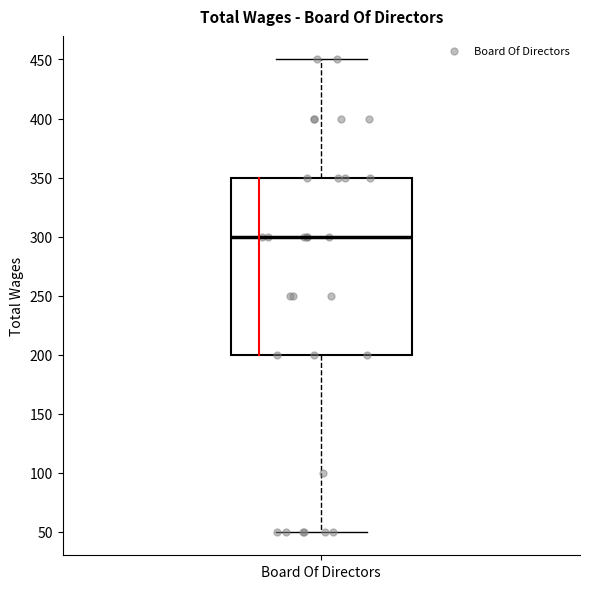

Transcribe this box plot: give where the median line is, the range the box spans, and where the two whiskers end, as read against the y-axis. The values are not printed on the chart, so give them approximately, as read against the axis.

median 300, box 200 to 350, whiskers 50 to 450